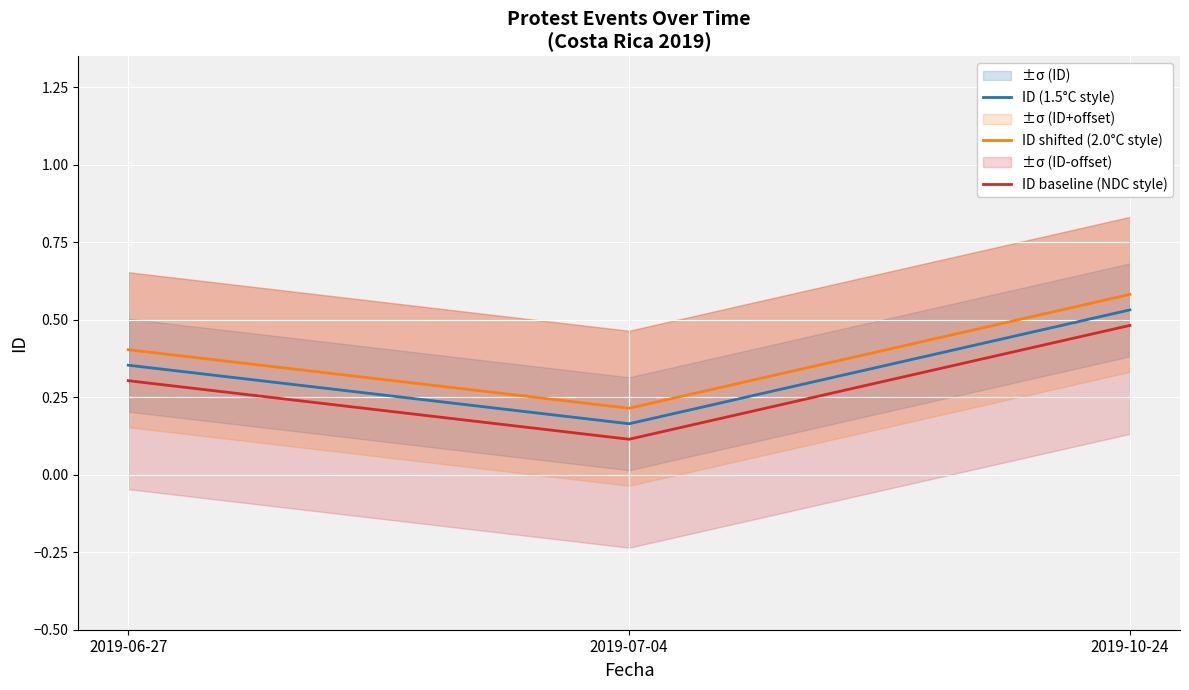

At which category is the sum across all series the highest?

2019-10-24